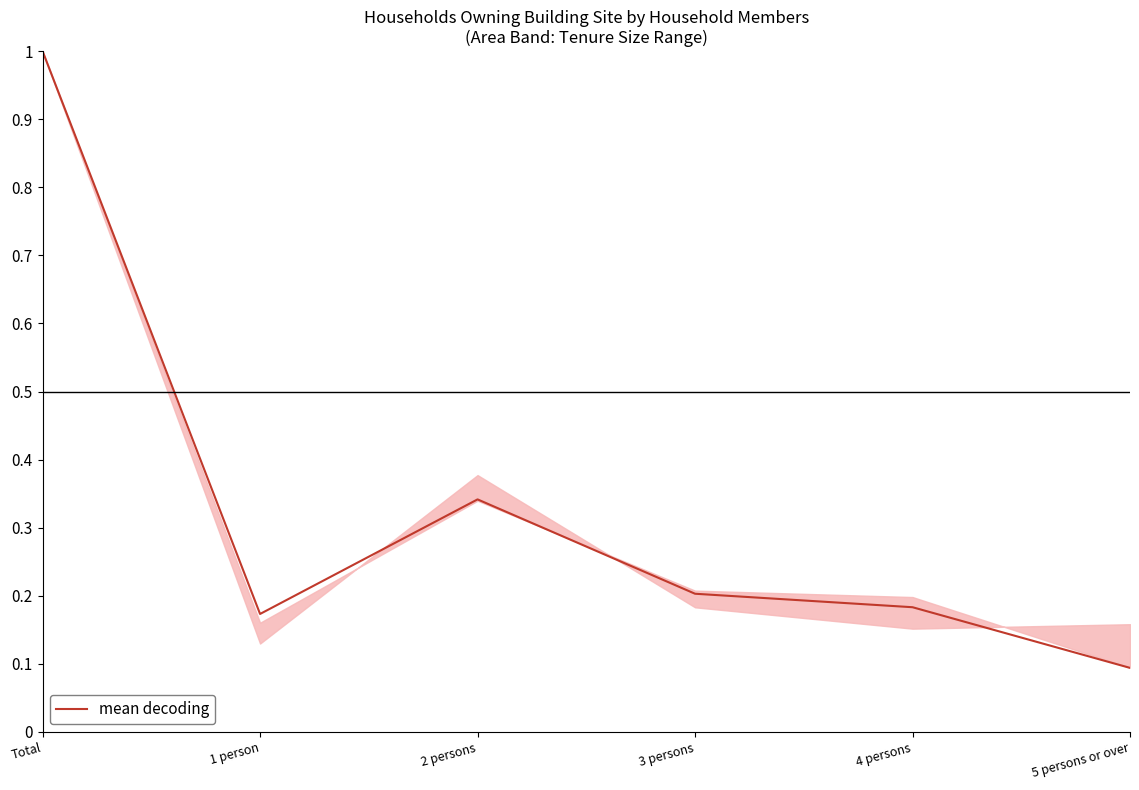

Which has a higher value, 1 person or 5 persons or over?

1 person